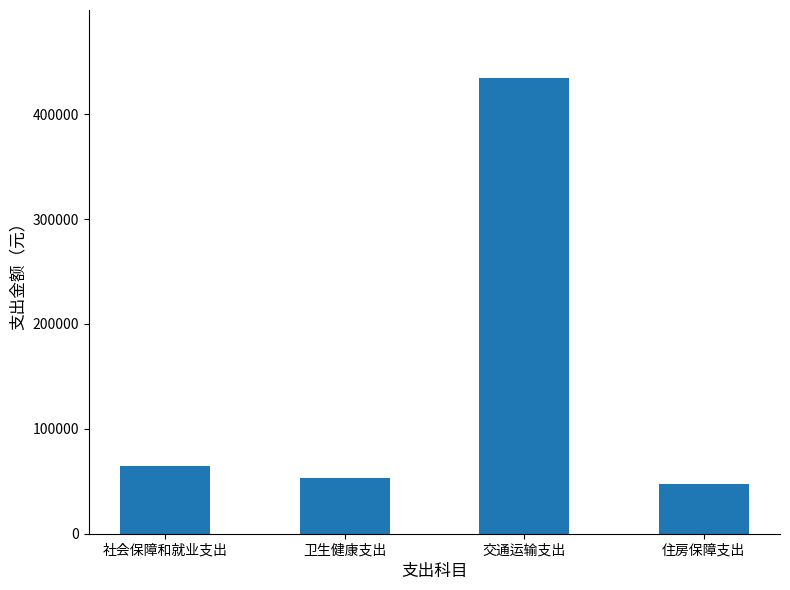

What is the difference between the values at 社会保障和就业支出 and 住房保障支出?

17124.2